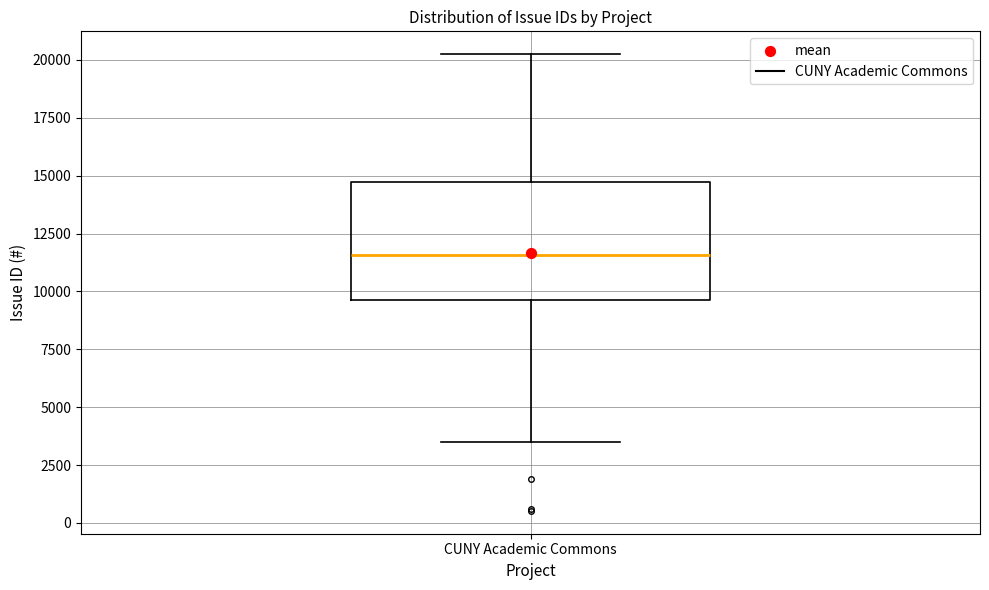

Transcribe this box plot: give where the median line is, the range the box spans, and where the two whiskers end, as read against the y-axis. The values are not printed on the chart, so give them approximately, as read against the axis.

median 11500, box 9500 to 14500, whiskers 3500 to 20000